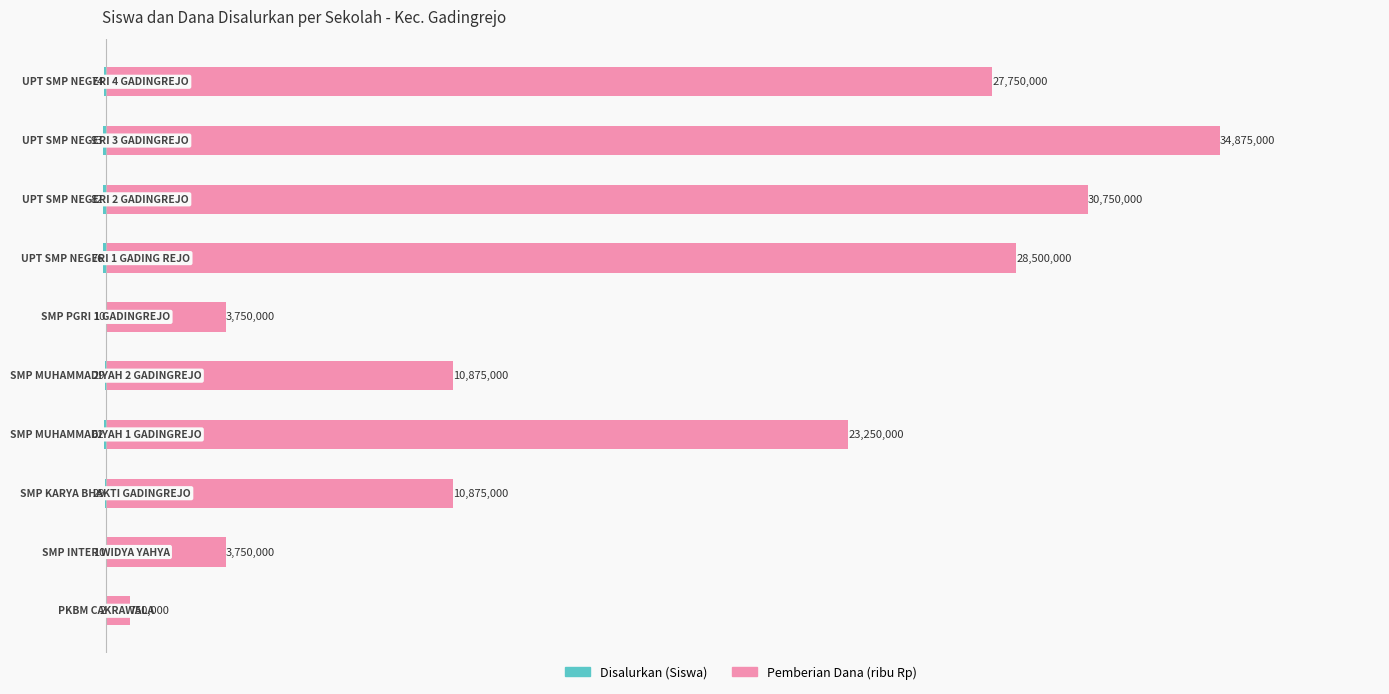

True or false: Disalurkan (Siswa) has a value of -5 at 5.

False